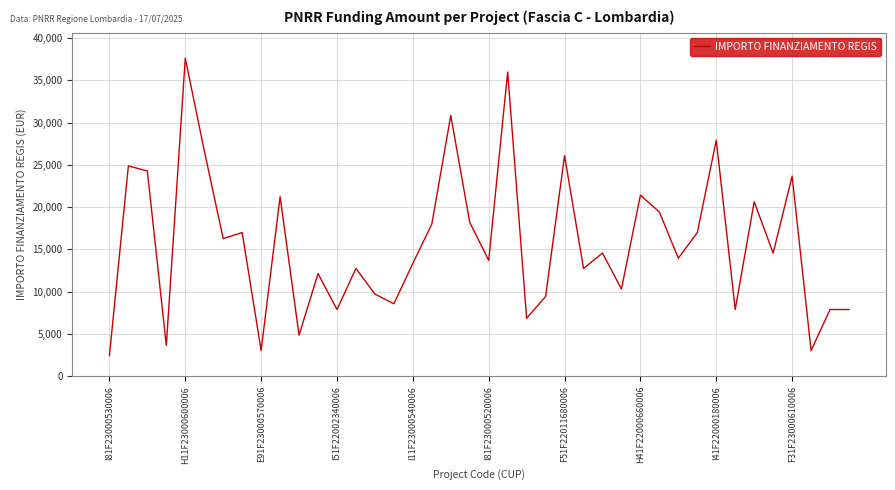

Count the number of categories in the chart.

40